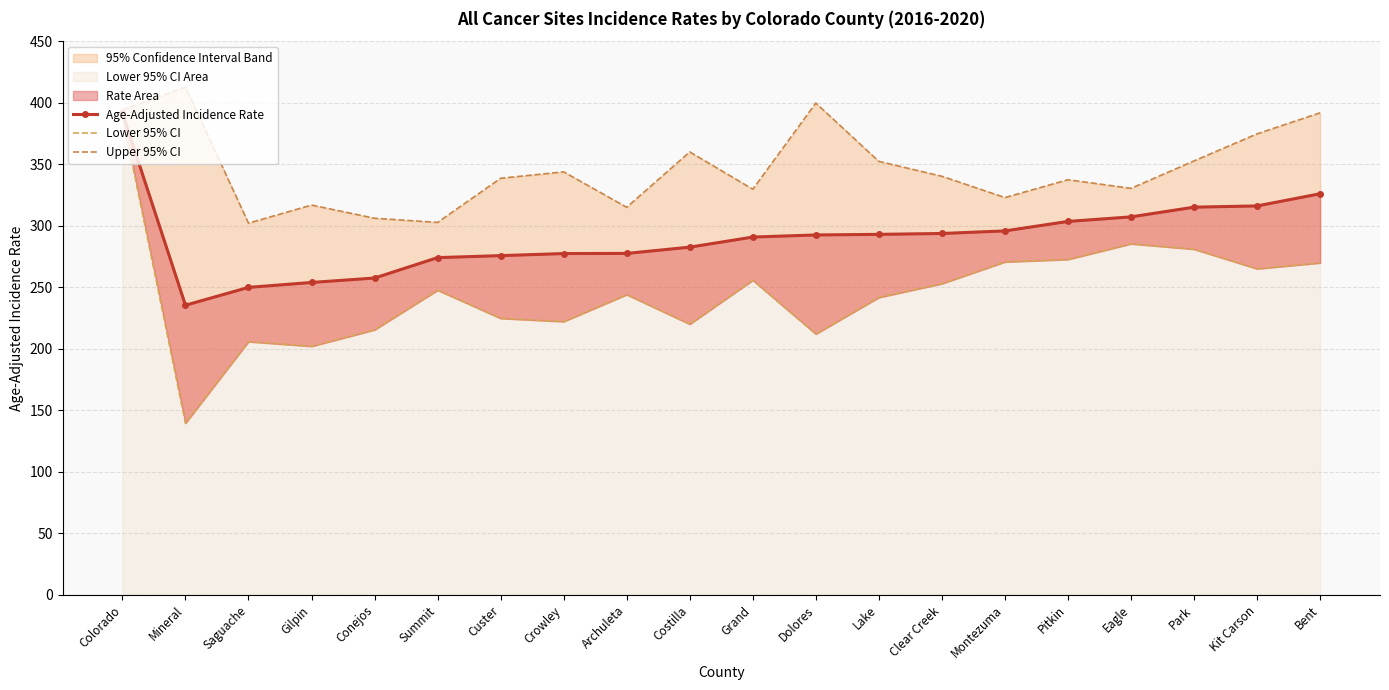

Which category has the highest value across all series?

Mineral